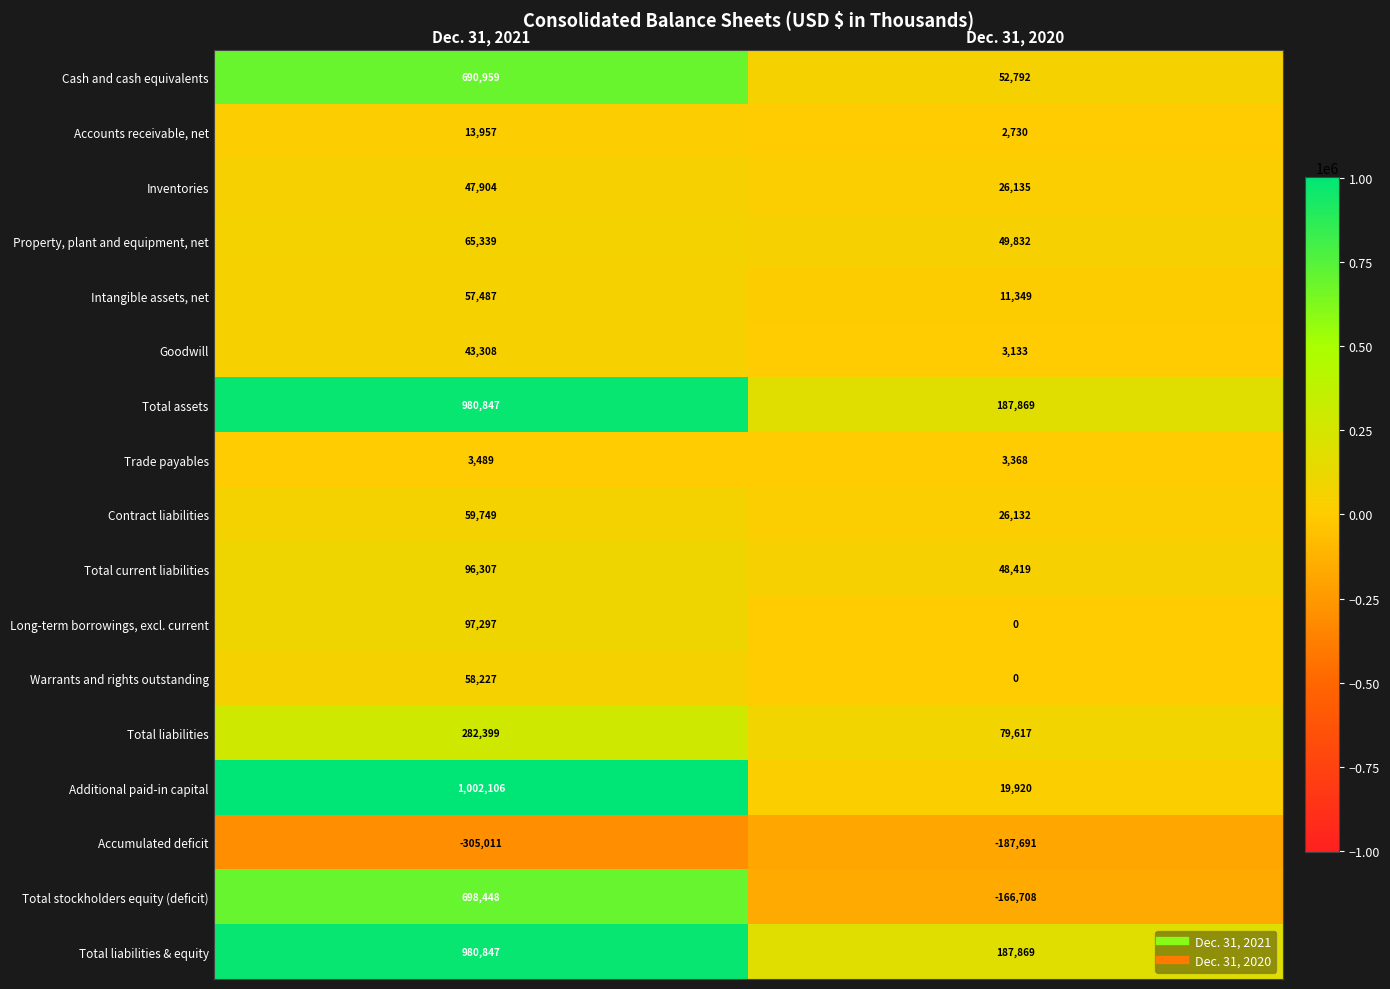

List the labels in order of Property, plant and equipment, net value, smallest first.

Dec. 31, 2020, Dec. 31, 2021